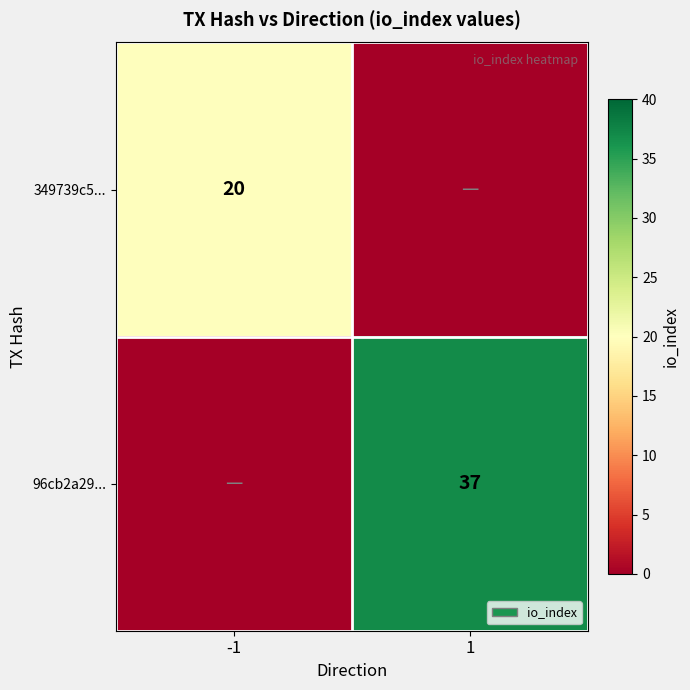

Is it true that 349739c5... equals 20 at -1?

True